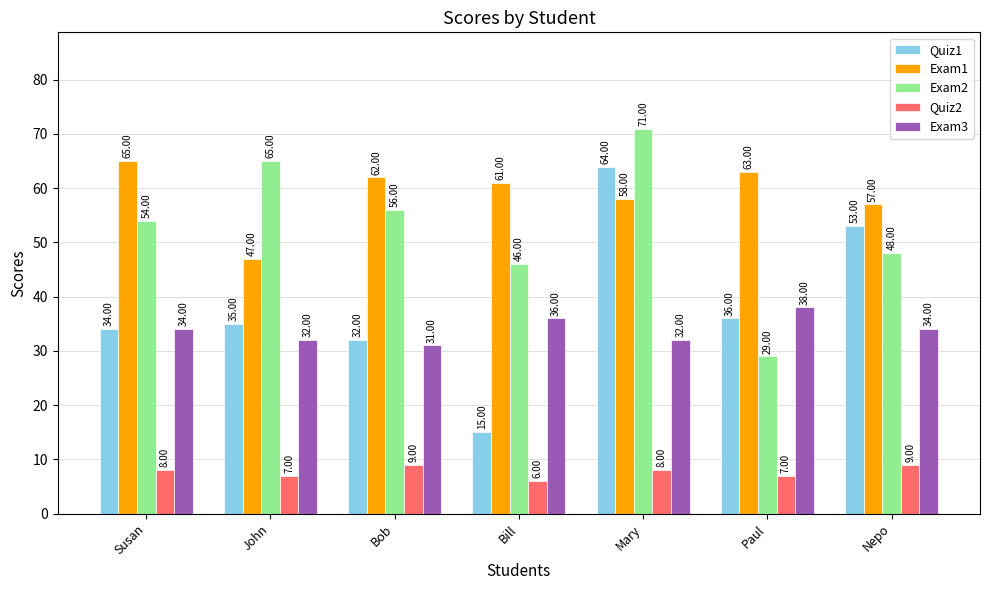

What are all the series names shown in the legend?

Quiz1, Exam1, Exam2, Quiz2, Exam3